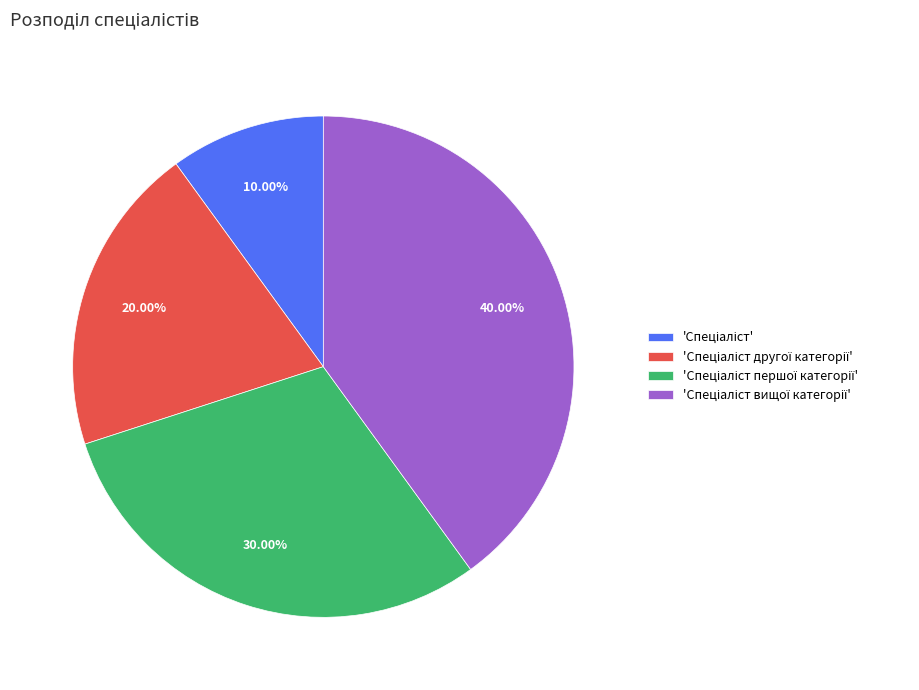

Count the number of slices in the pie.

4